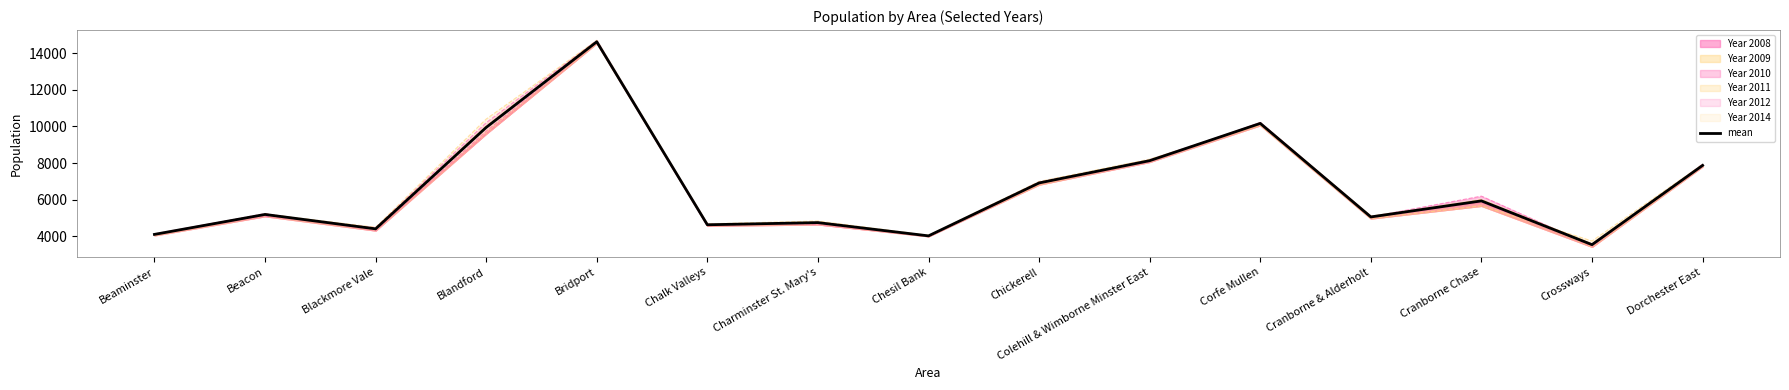

How many interior local valleys (lower than both neighbors) does the data have?

5